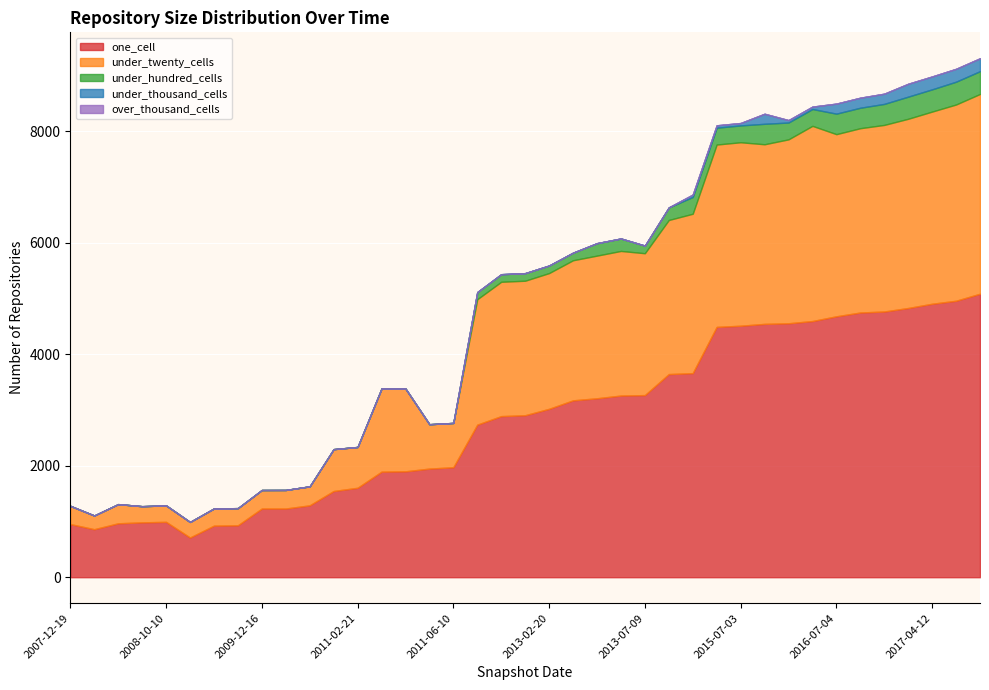

How many distinct data groups are displayed?

5